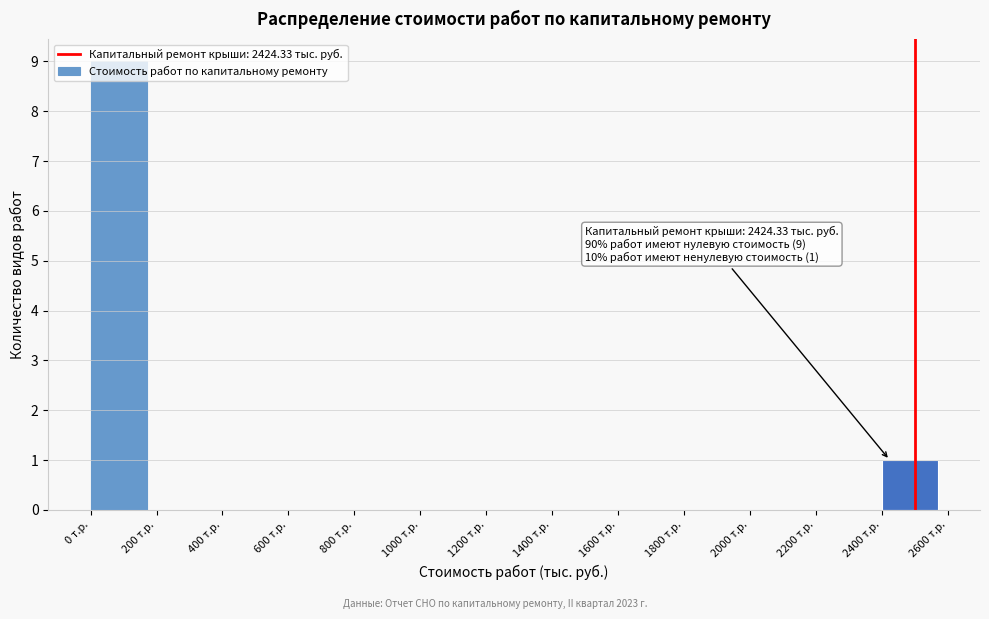

Over which range of the x-axis is the bar tallest?

0 to 200